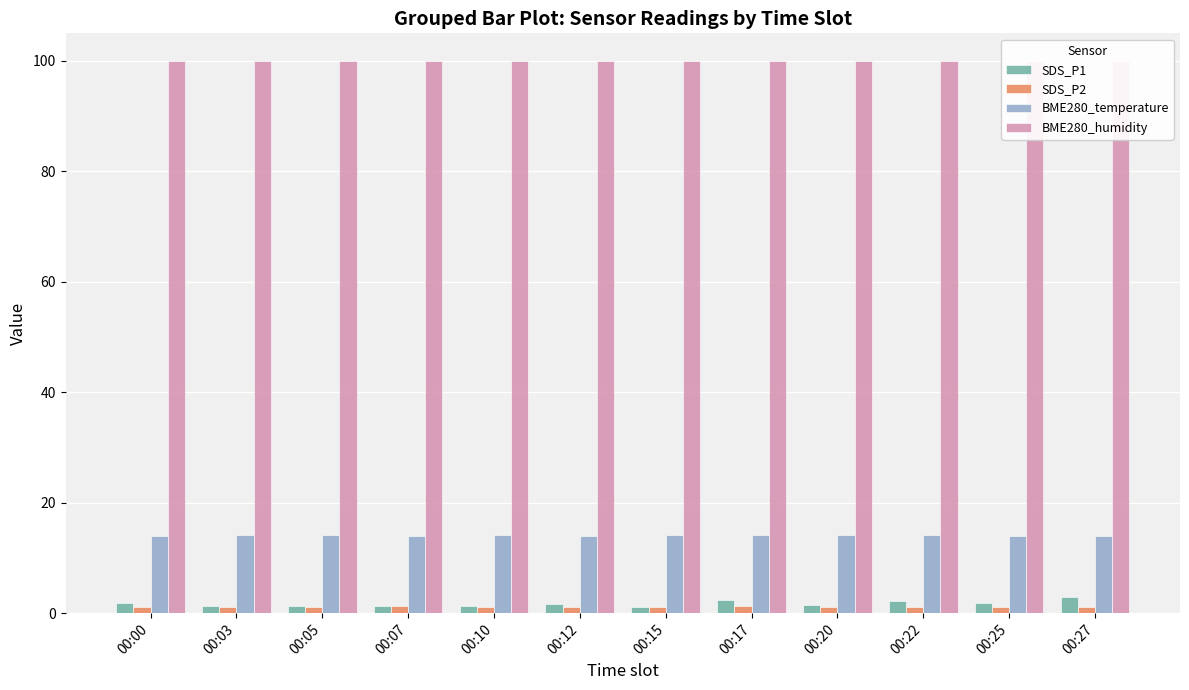

Reading left to right, transcribe all the data shown in this chart.

SDS_P1: 1.8	1.3	1.3	1.3	1.2	1.7	1.2	2.4	1.4	2.2	1.9	3.0
SDS_P2: 1.2	1.1	1.2	1.2	1.1	1.2	1.1	1.3	1.1	1.1	1.1	1.1
BME280_temperature: 14.1	14.1	14.1	13.9	14.1	14.0	14.2	14.2	14.1	14.1	14.0	14.0
BME280_humidity: 100.0	100.0	100.0	100.0	100.0	100.0	100.0	100.0	100.0	100.0	100.0	100.0